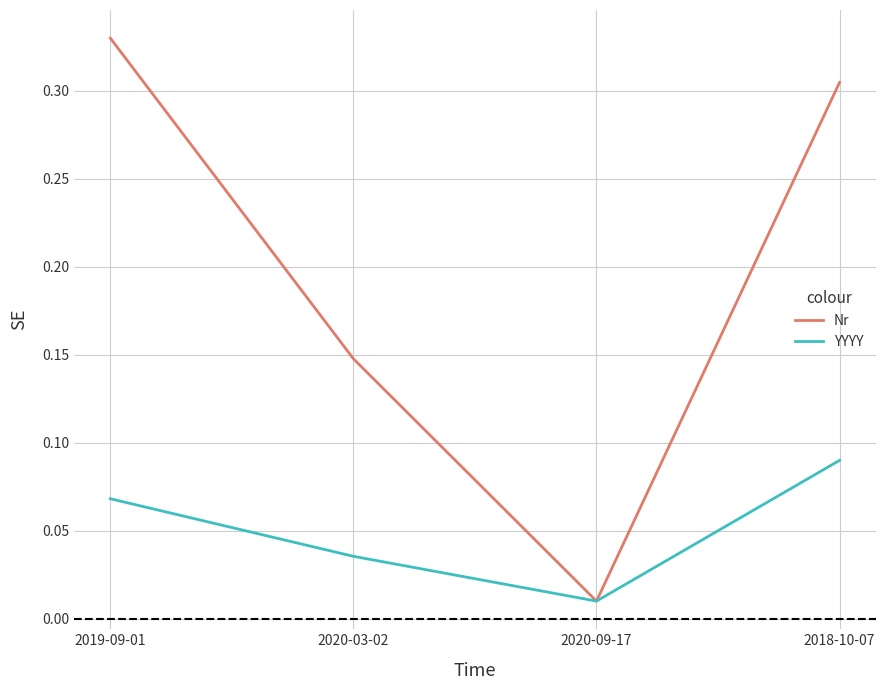

True or false: YYYY has a value of 0.2 at 2018-10-07.

False